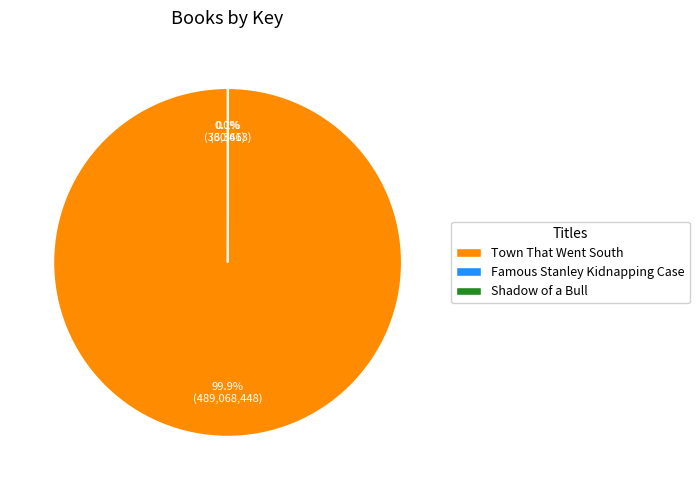

What is the majority slice?

Town That Went South